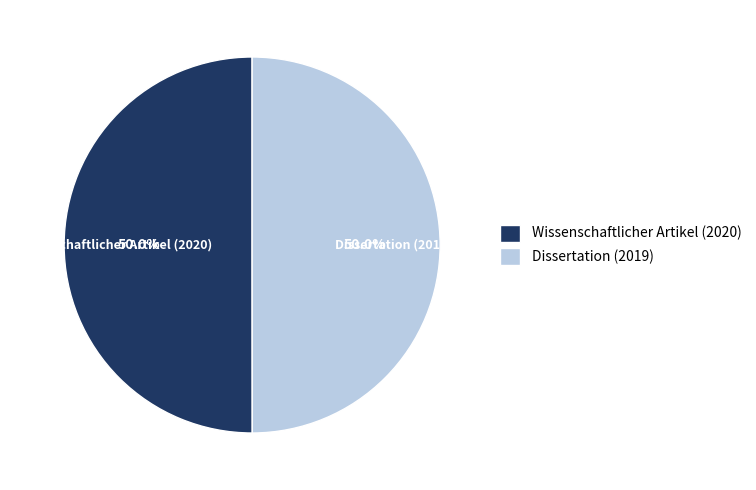

To the nearest percent, what is the combined percentage of Dissertation (2019) and Wissenschaftlicher Artikel (2020)?

100%